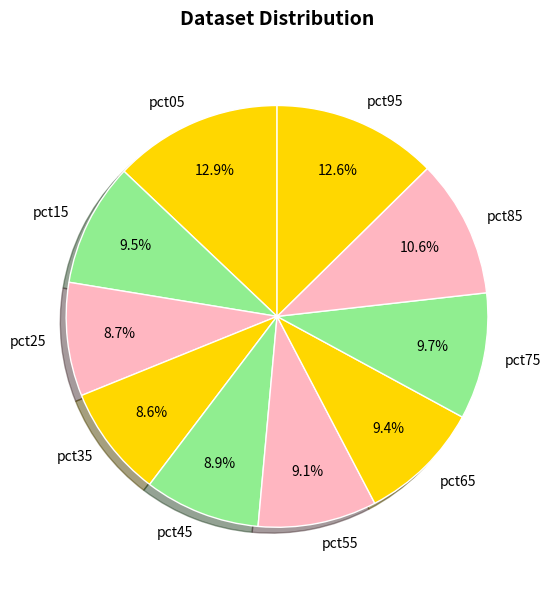

To the nearest percent, what portion does pct25 represent?

9%